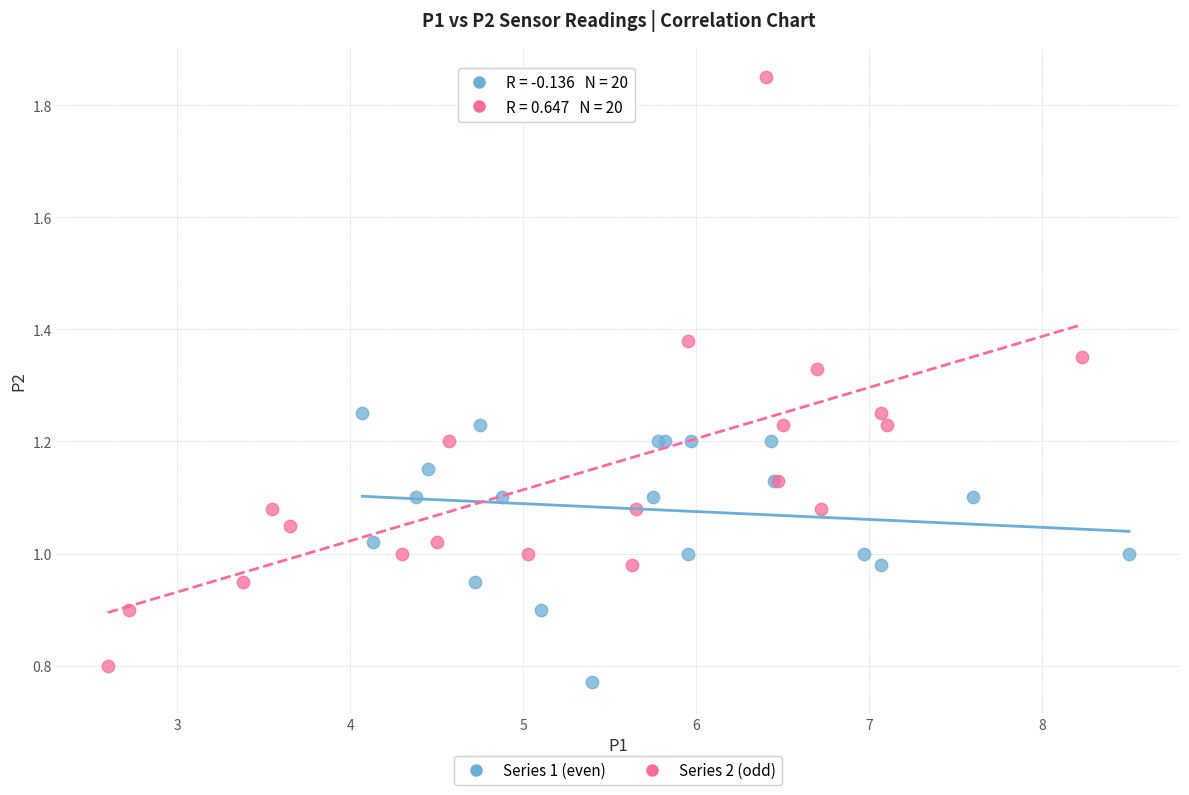

Which series reaches the maximum Y coordinate?

Series 2 (odd)